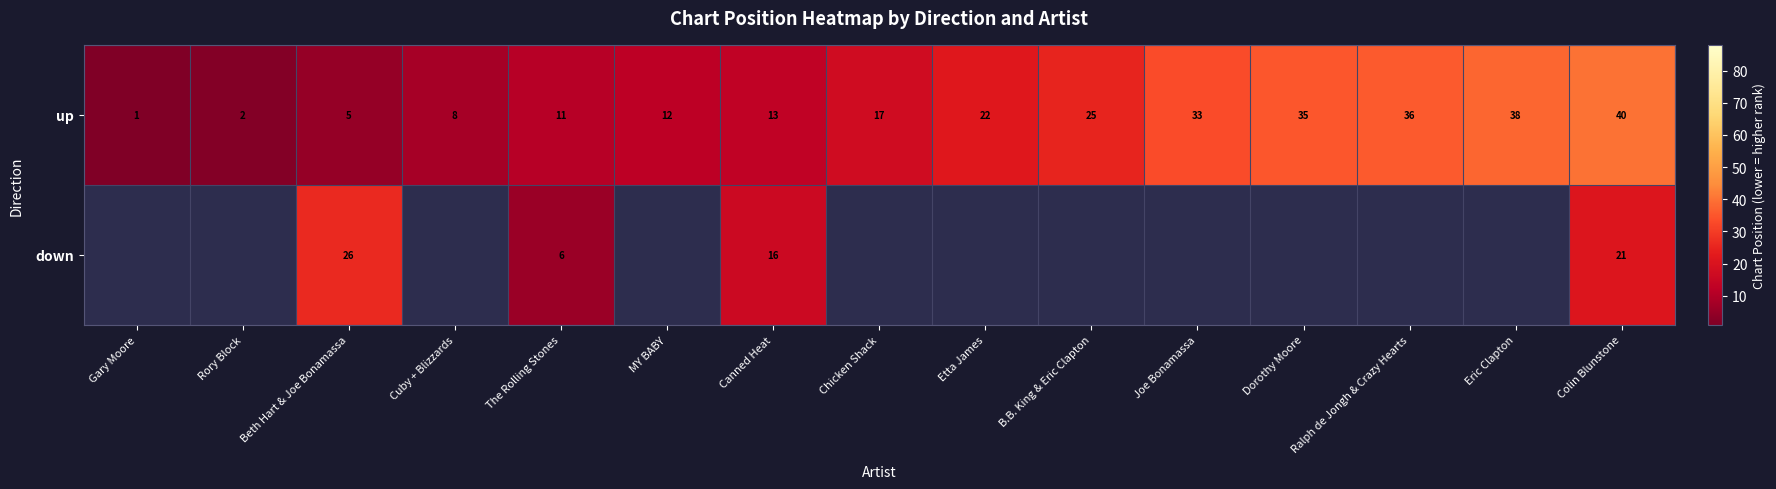

At how many categories does at least one series exceed 21?

8